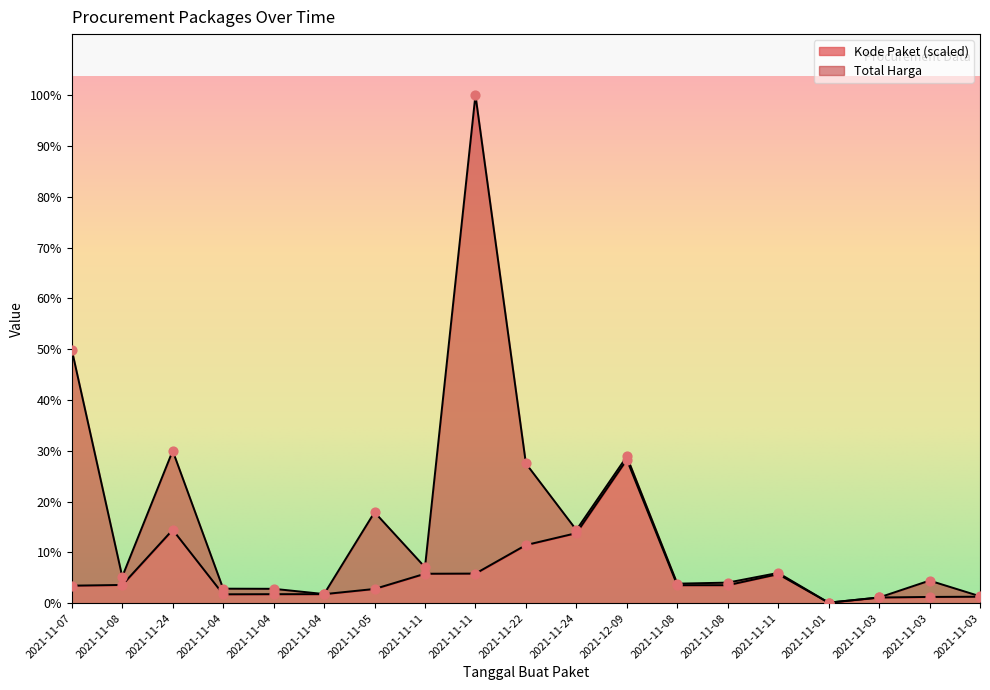

Between 2021-11-05 and 2021-11-11, which is larger?

2021-11-11